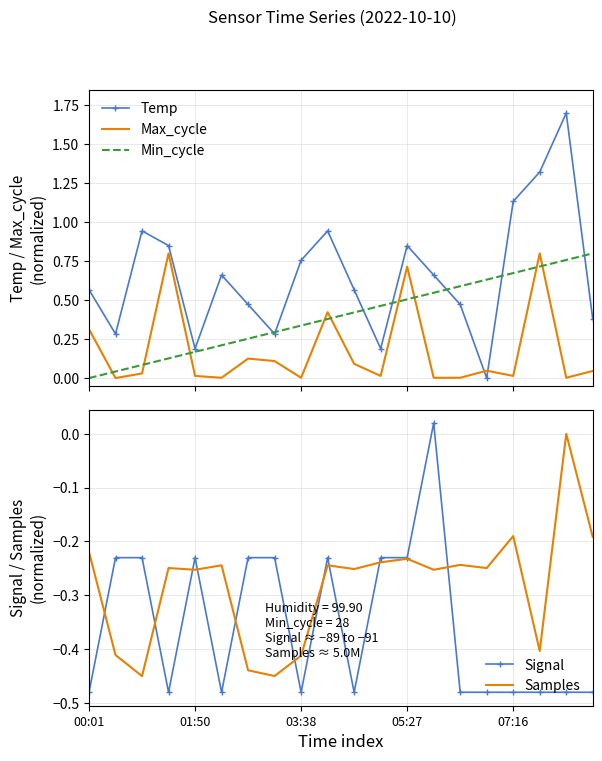

How many interior local valleys does the Signal series have?

4